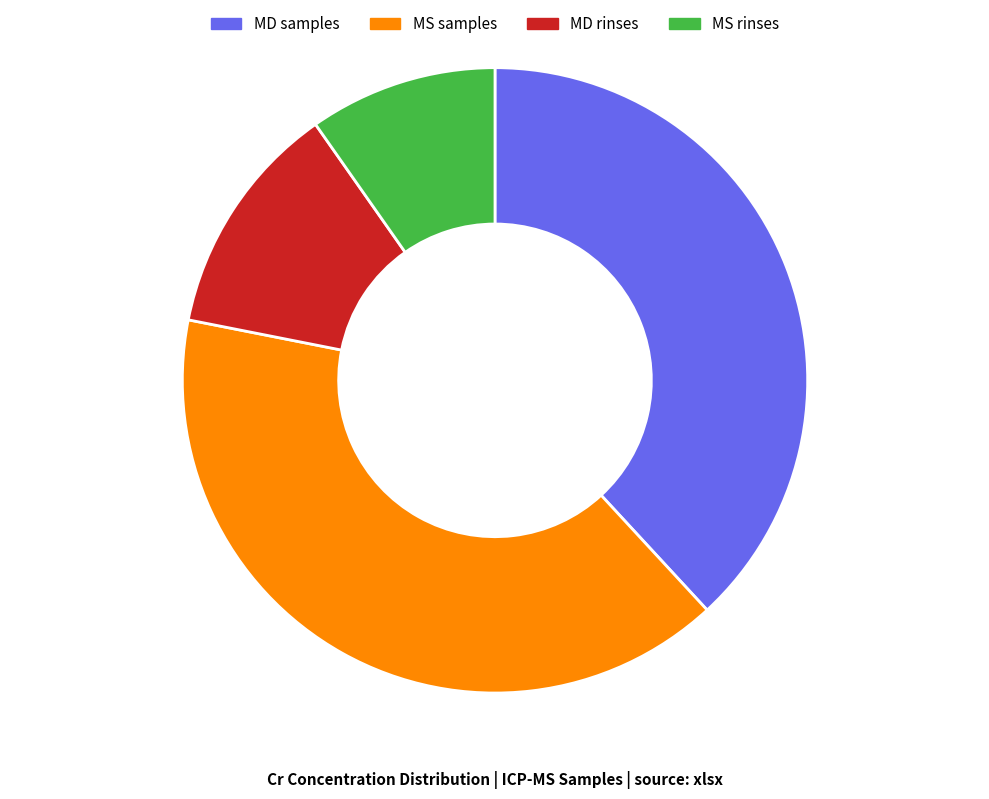

What is the smallest slice in the pie chart?

MS rinses